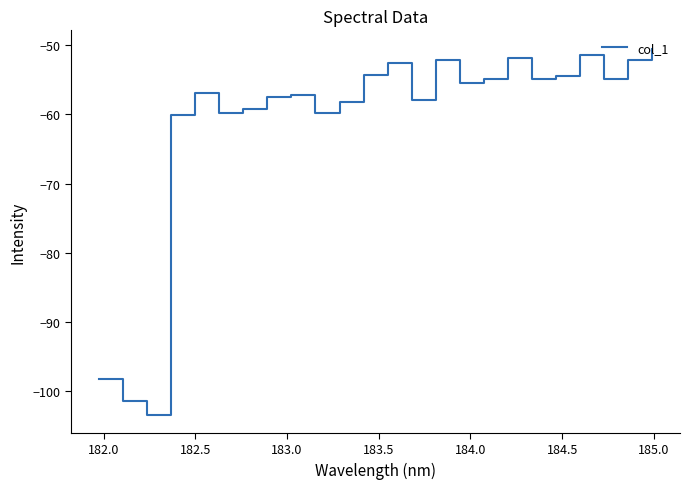

What is the difference between the maximum and minimum values?

52.9